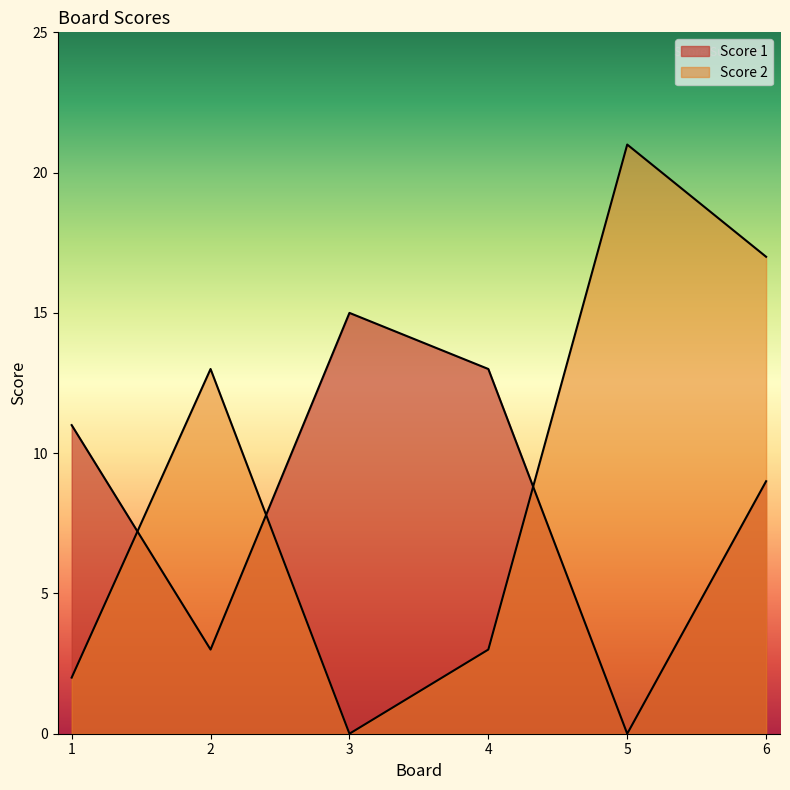

Which series has the largest range (max minus min)?

Score 2